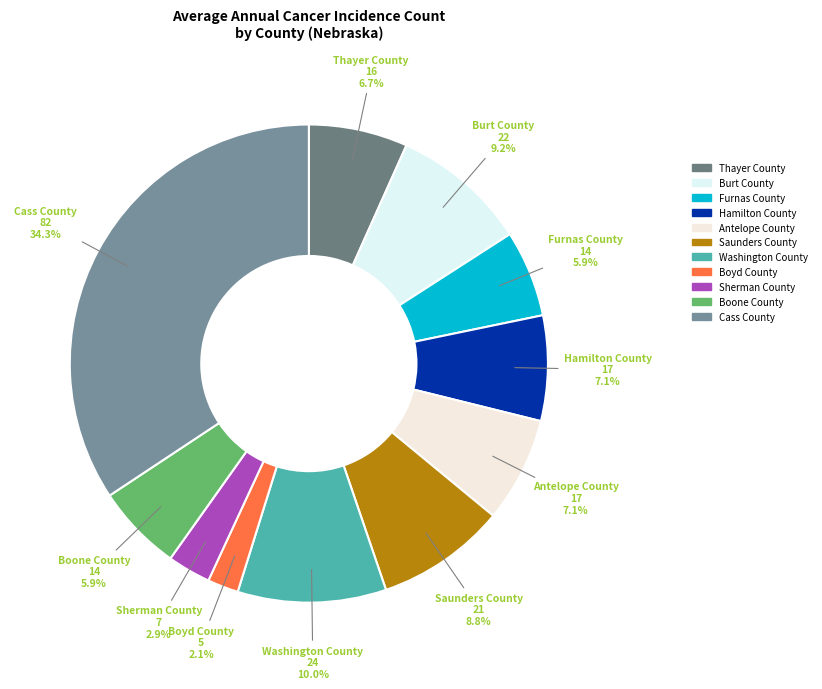

What is the ratio of the value at Hamilton County to the value at Saunders County?

0.8